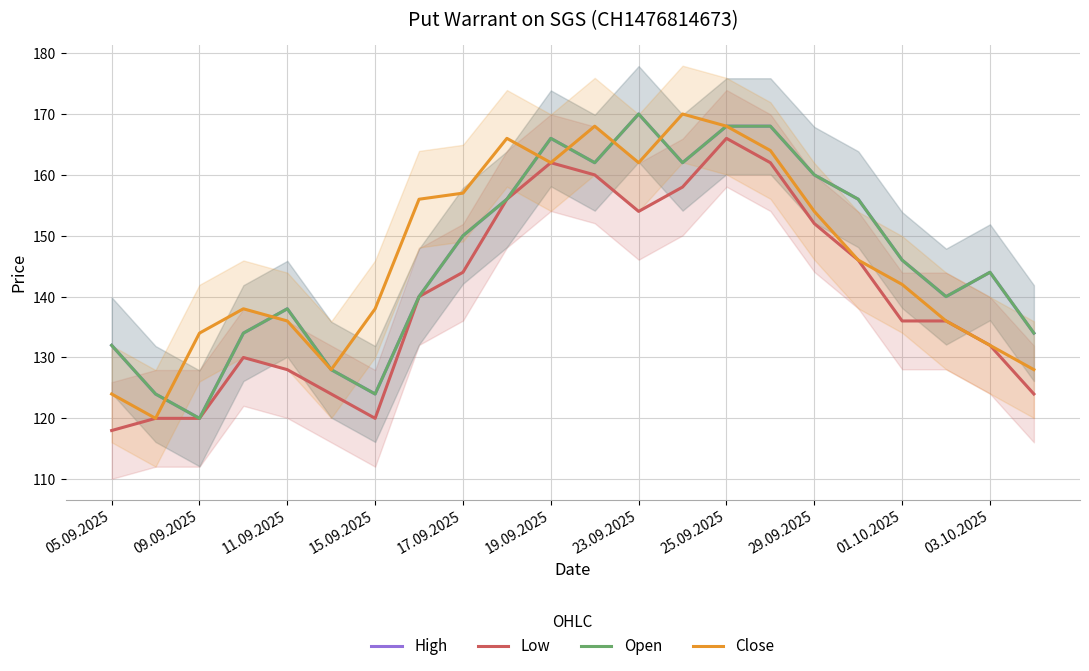

True or false: Low and High cross at least once.

False